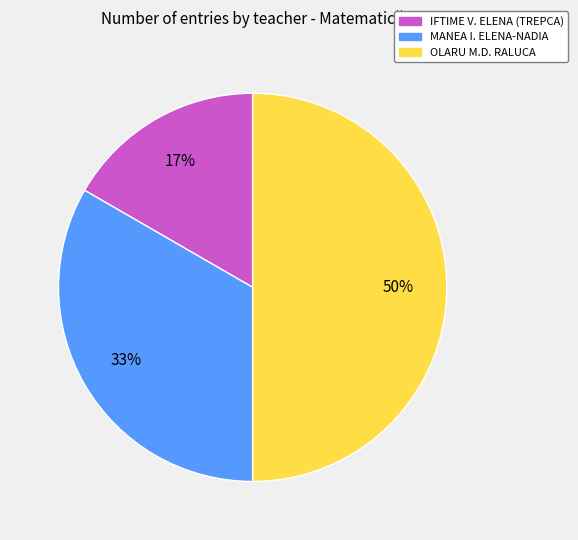

To the nearest percent, what is the difference between the largest and smallest slice percentages?

33%